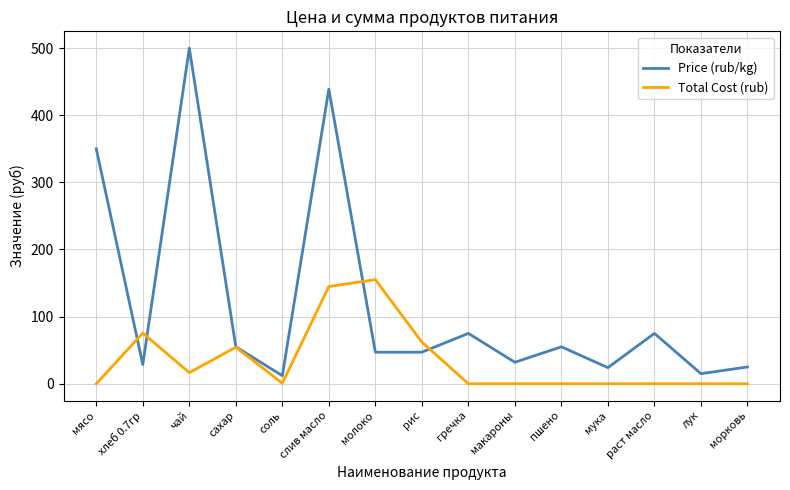

Does the chart display data point markers on the line(s)?

No